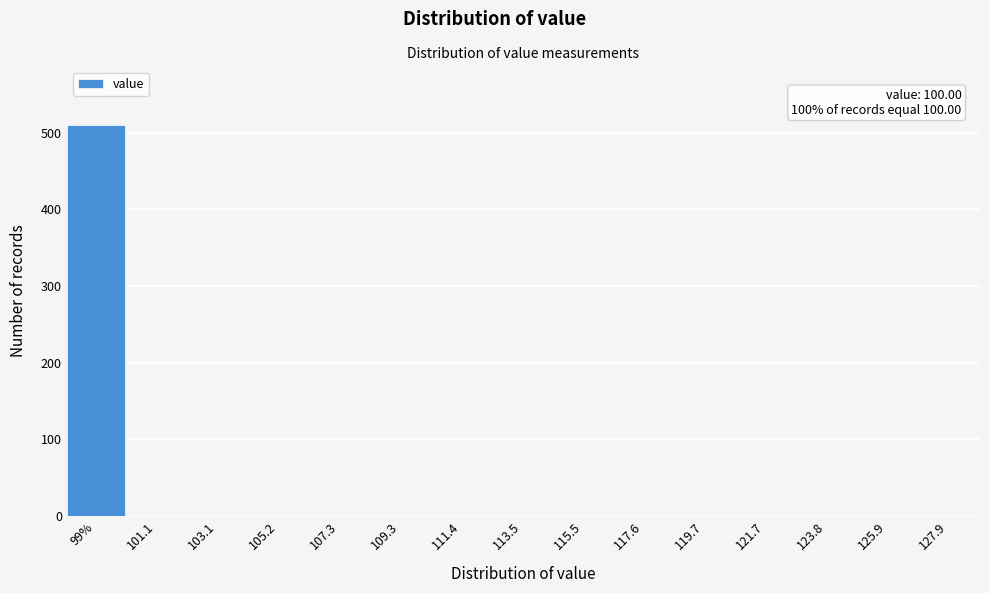

Reading right to left, what are all the values shown in this chart?

127.9=0	125.9=0	123.8=0	121.7=0	119.7=0	117.6=0	115.5=0	113.5=0	111.4=0	109.3=0	107.3=0	105.2=0	103.1=0	101.1=0	99%=510